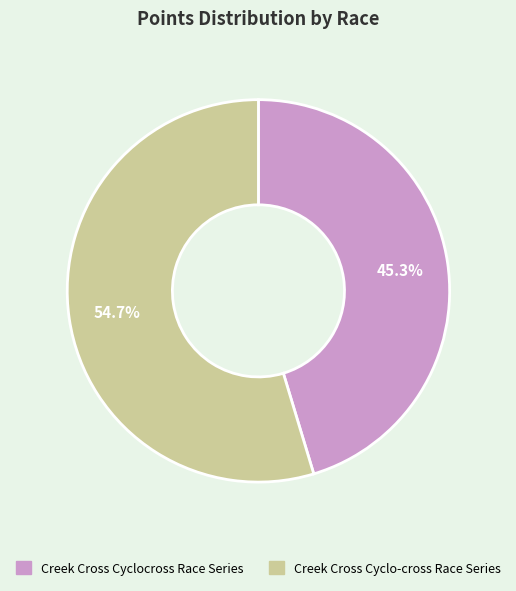

The Creek Cross Cyclocross Race Series slice represents 45% of the pie. True or false?

True